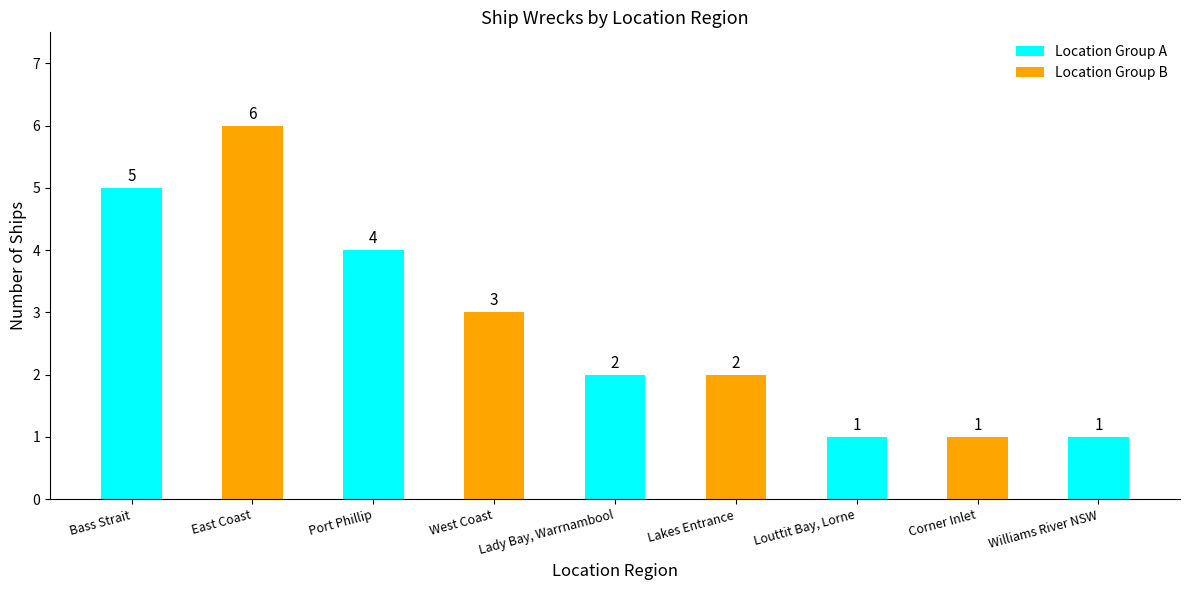

Between Lakes Entrance and Bass Strait, which is larger?

Bass Strait